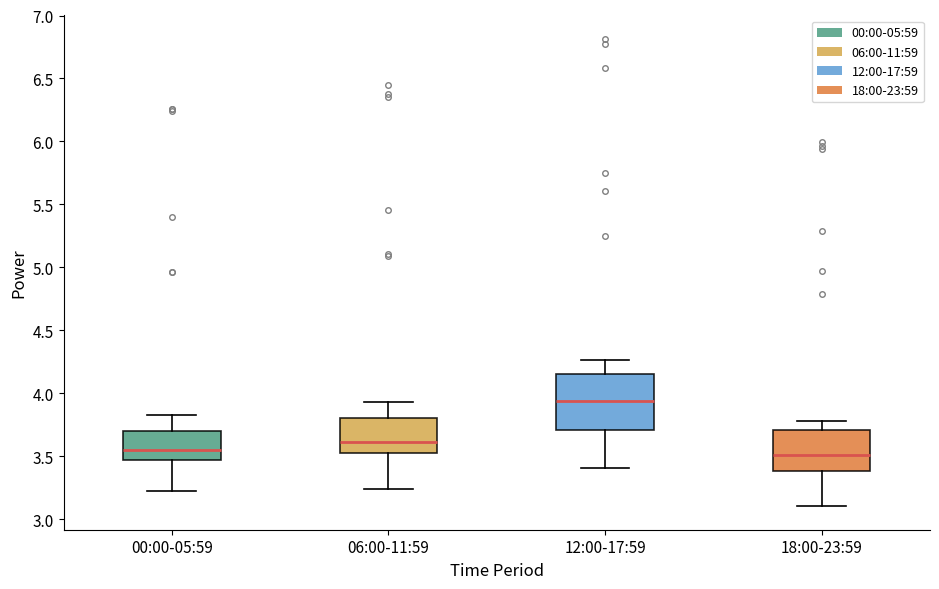

Which box is the tallest, from its lower edge to its upper edge?

12:00-17:59